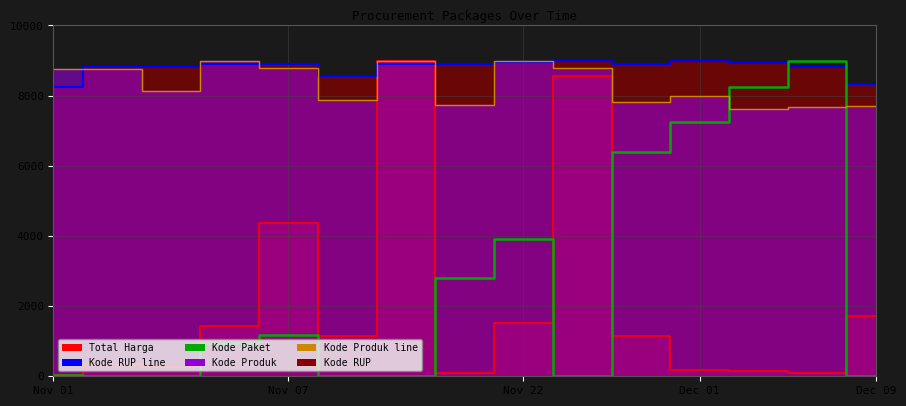

The Kode Paket series shows 8248.4 at 12. True or false?

True